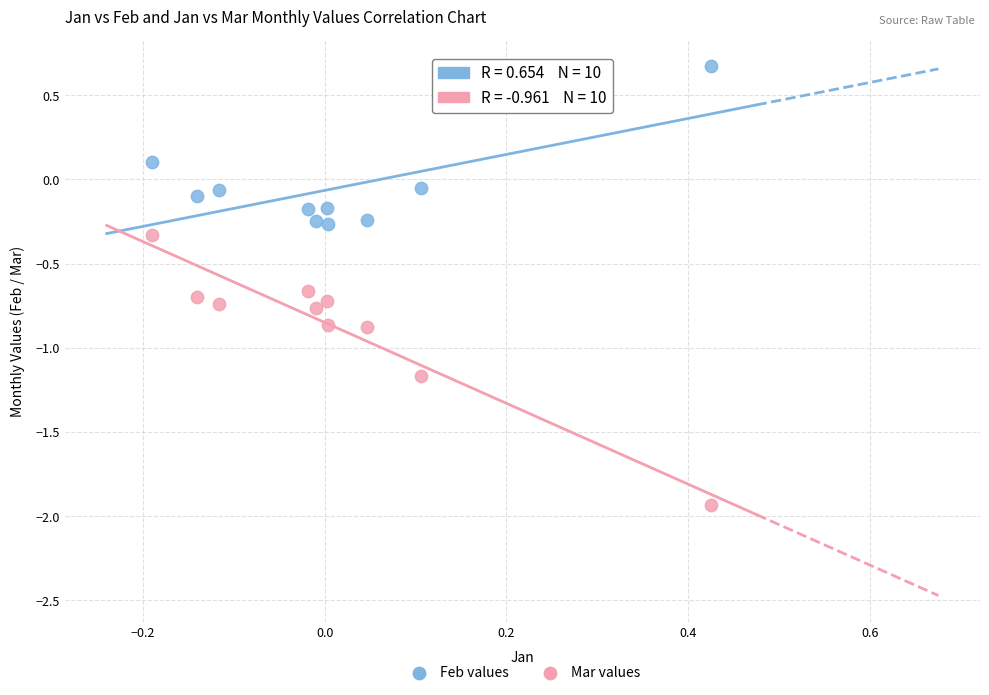

Which series reaches the maximum Y coordinate?

Feb values